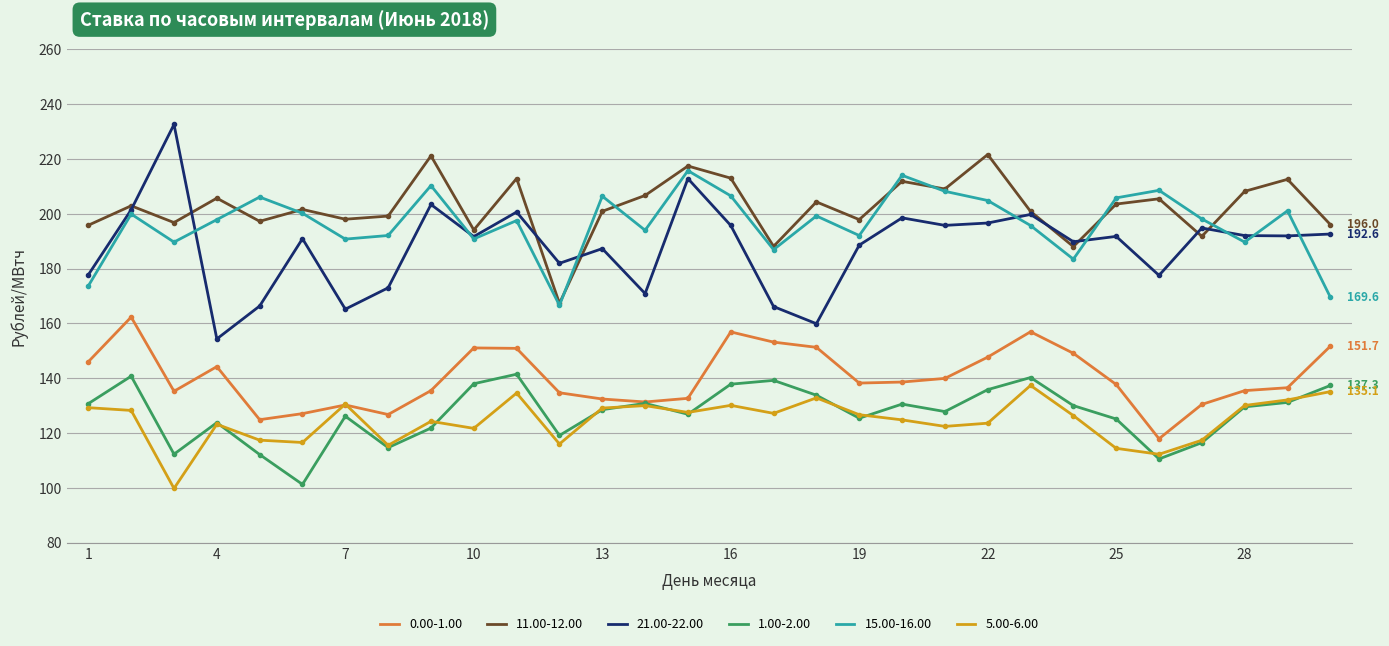

What is the difference between the maximum and second lowest values in the 1.00-2.00 series?

30.9